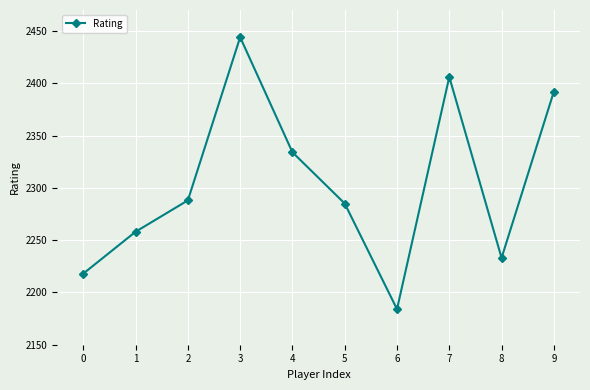

How many data points are less than 2288?

5